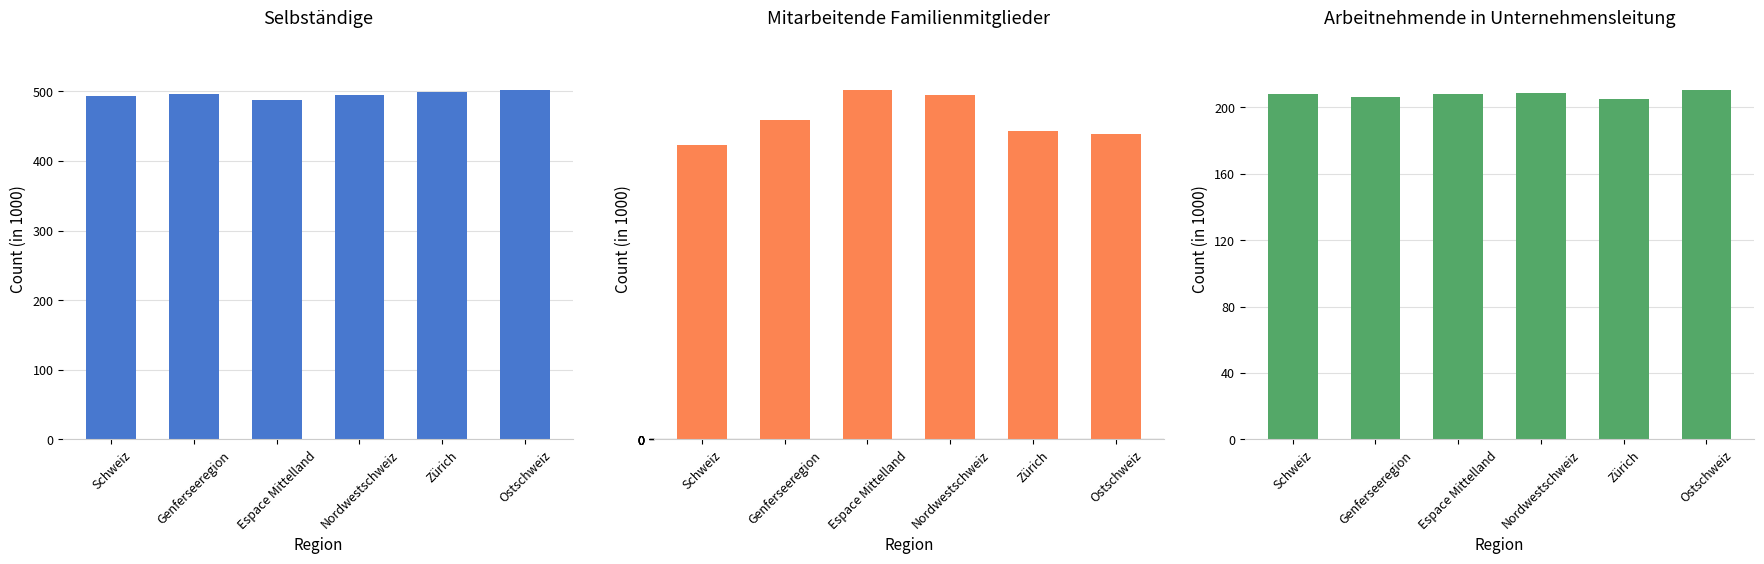

What is the label of the 1st bar from the left?

Schweiz